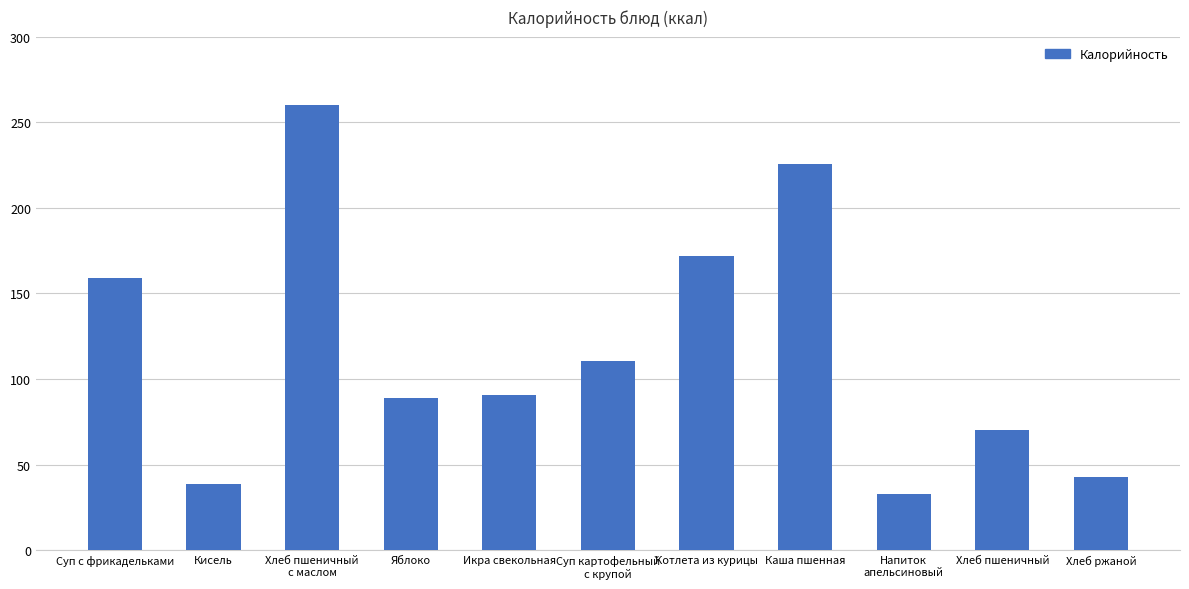

Approximately how many times larger is the value at Икра свекольная compared to Суп с фрикадельками?

0.6